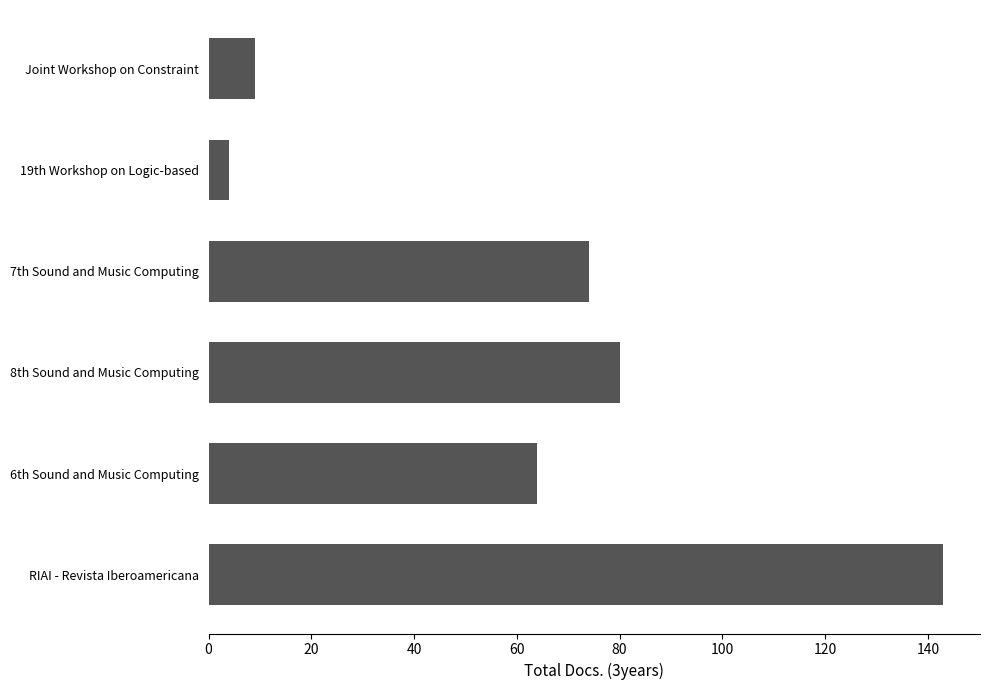

Between 6th Sound and Music Computing and 19th Workshop on Logic-based, which is larger?

6th Sound and Music Computing